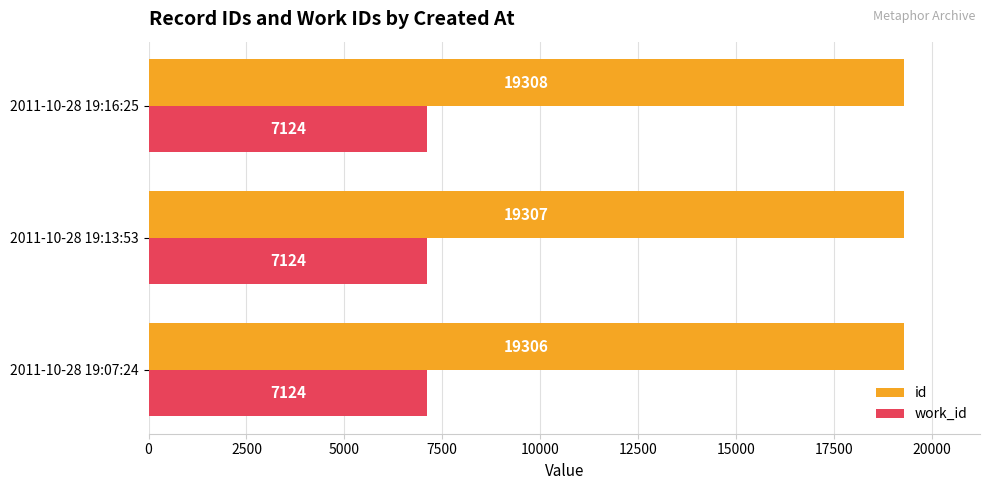

Rank the categories by id value from highest to lowest.

2011-10-28 19:16:25, 2011-10-28 19:13:53, 2011-10-28 19:07:24